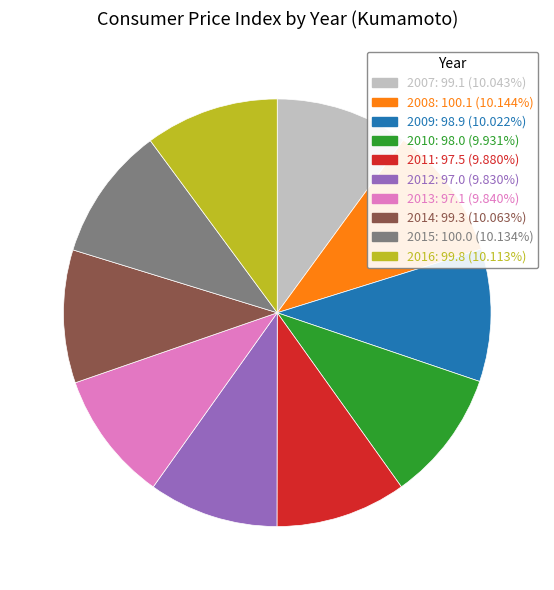

Count the number of slices in the pie.

10